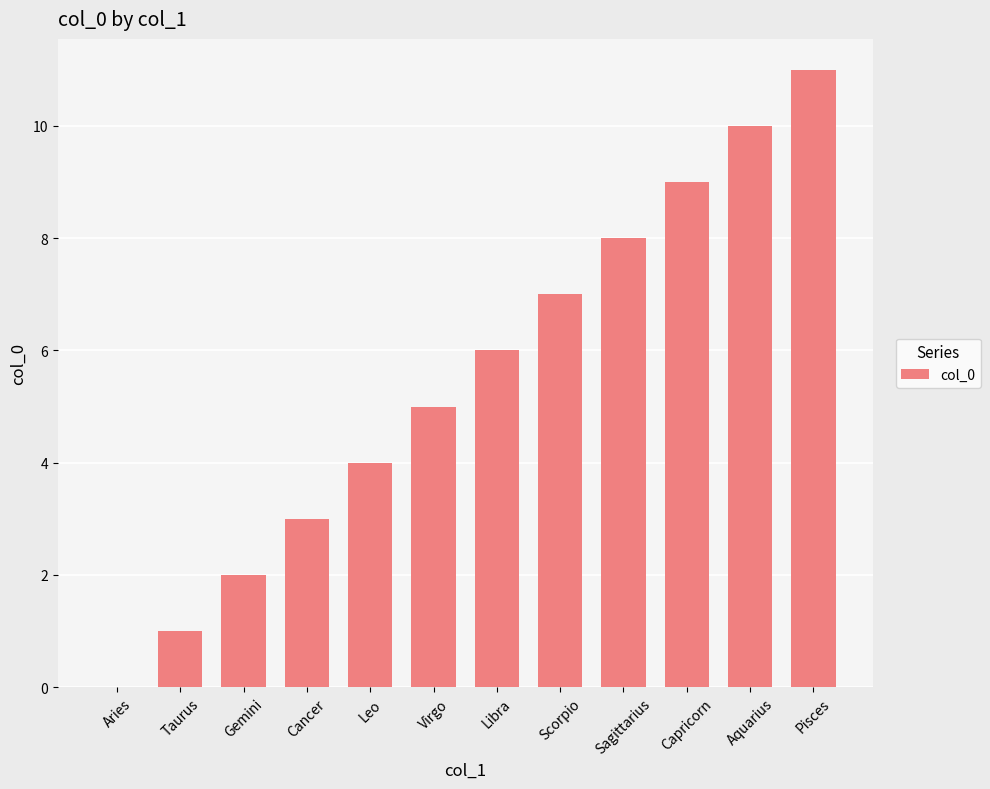

Which label corresponds to the largest value in the chart?

Pisces